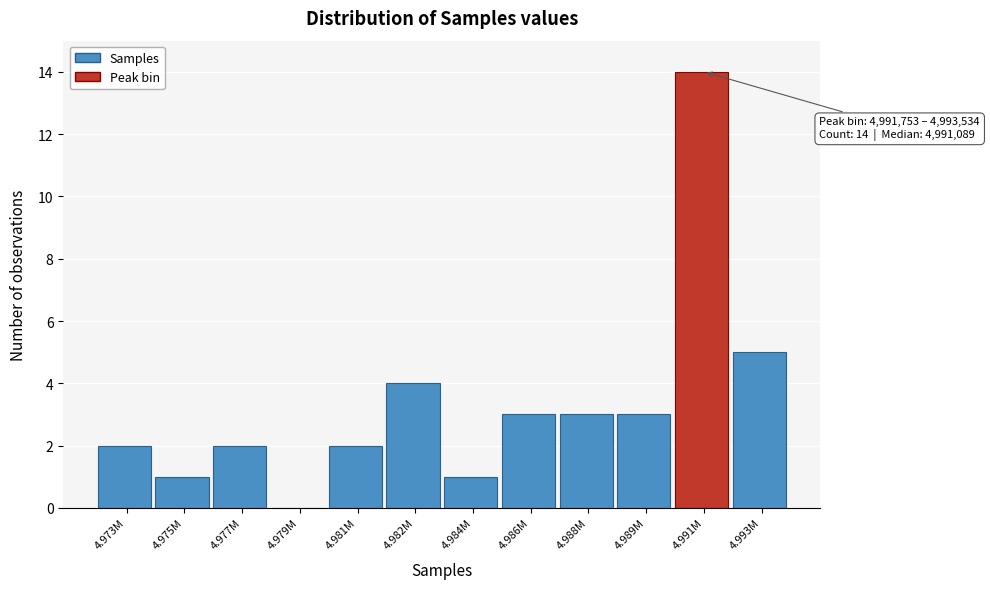

Reading left to right, what are all the values shown in this chart?

4.973M=2	4.975M=1	4.977M=2	4.979M=0	4.981M=2	4.982M=4	4.984M=1	4.986M=3	4.988M=3	4.989M=3	4.991M=14	4.993M=5